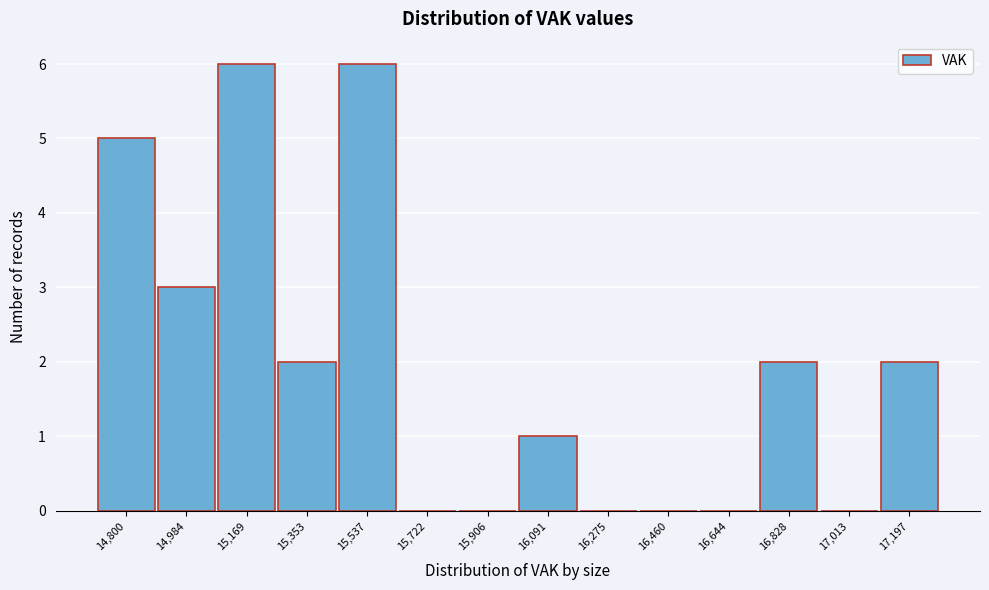

Reading left to right, list every bar in this chart as the range it spans on the x-axis followed by its height. Neither the bar edges nor the heights are printed on the chart, so give them approximately, as read against the axes.

14700 to 14900: 5
14900 to 15080: 3
15080 to 15260: 6
15260 to 15440: 2
15440 to 15640: 6
15640 to 15820: 0
15820 to 16000: 0
16000 to 16180: 1
16180 to 16360: 0
16360 to 16560: 0
16560 to 16740: 0
16740 to 16920: 2
16920 to 17100: 0
17100 to 17300: 2